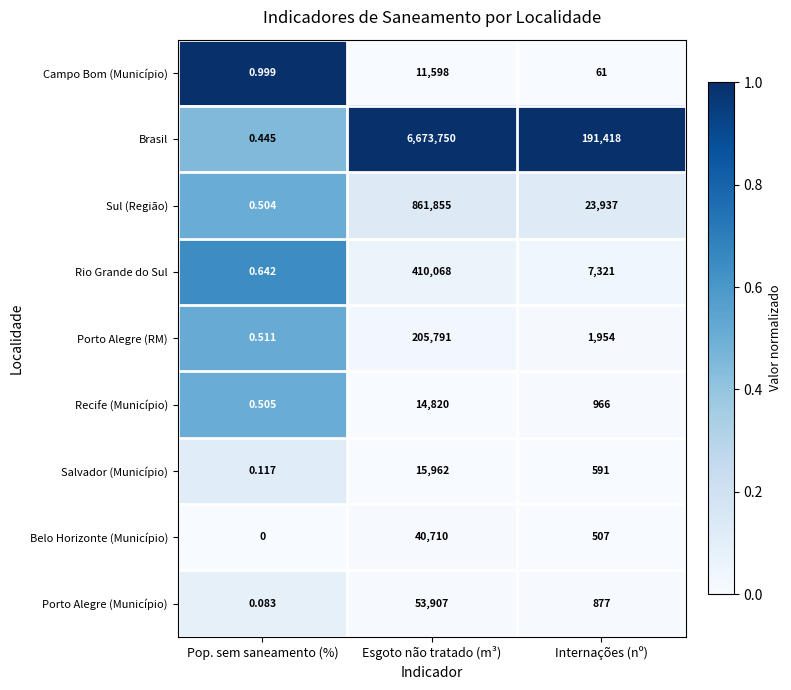

How many categories are shown in the chart?

3